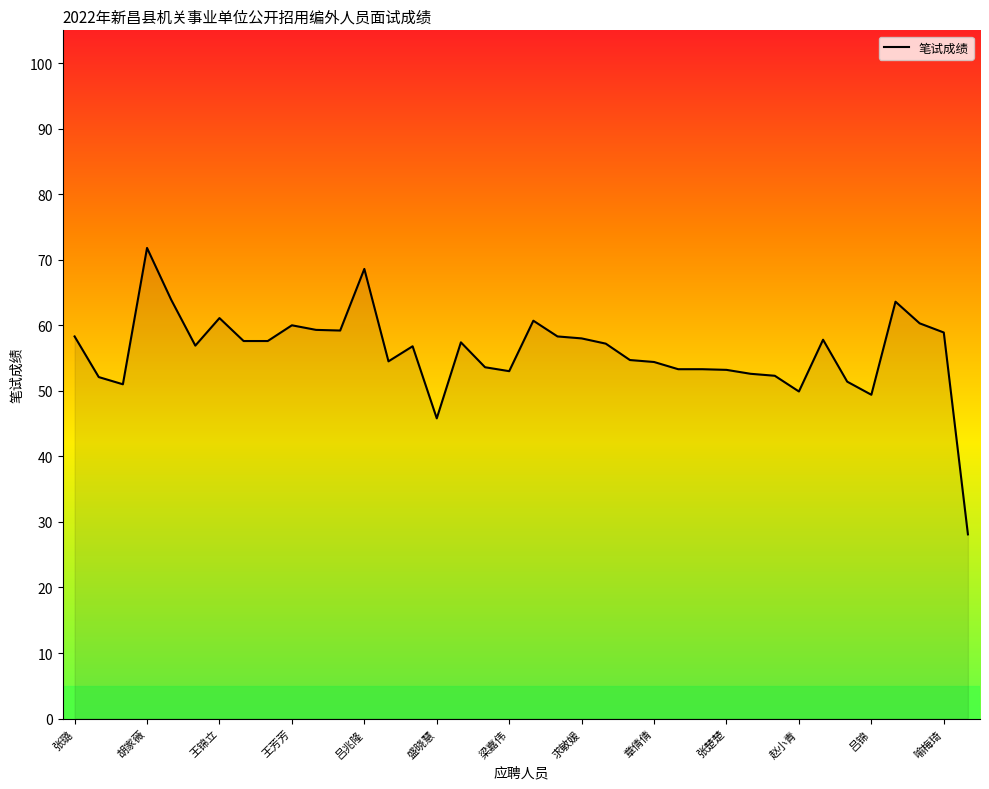

What is the smallest value displayed?

28.1